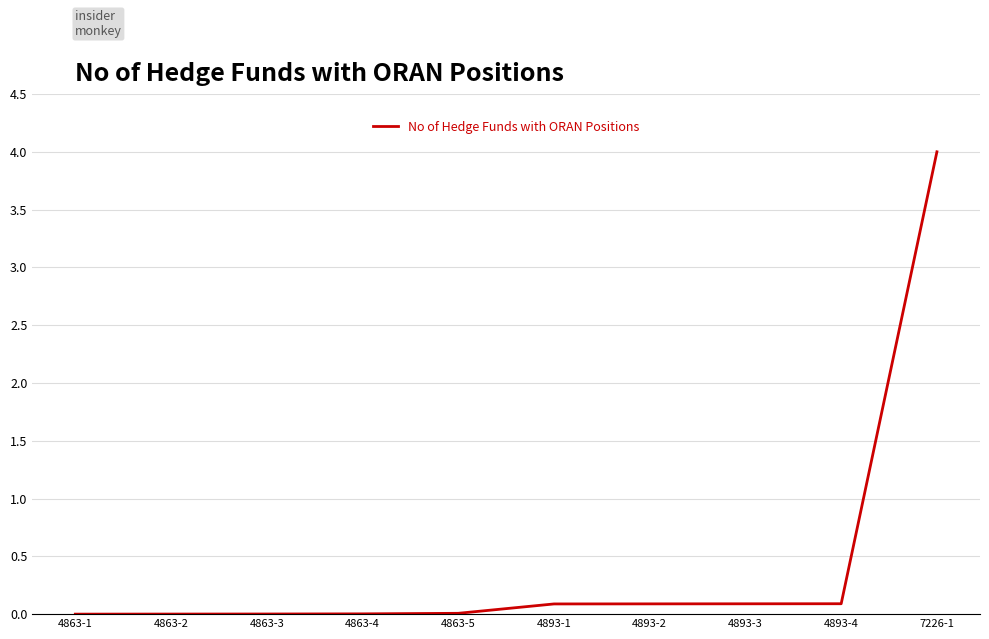

Is it true that the value at 4893-4 is 0.1?

True